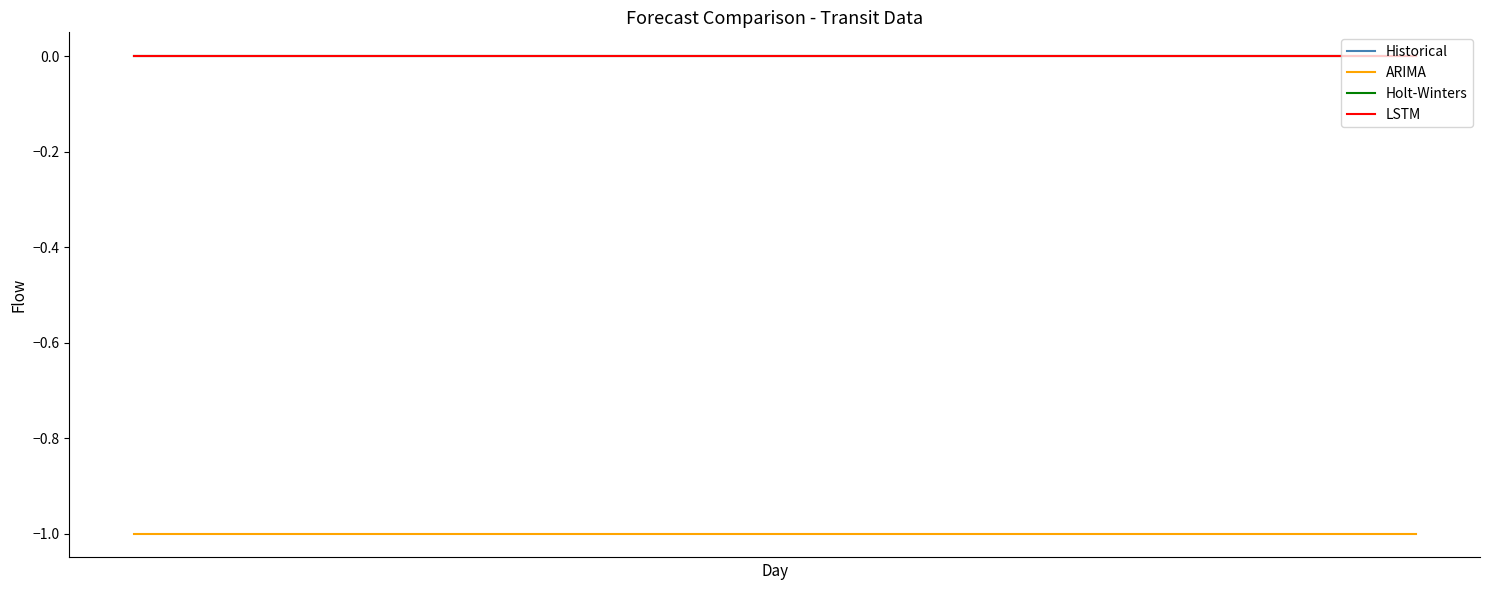

Does the chart have visible grid lines?

No